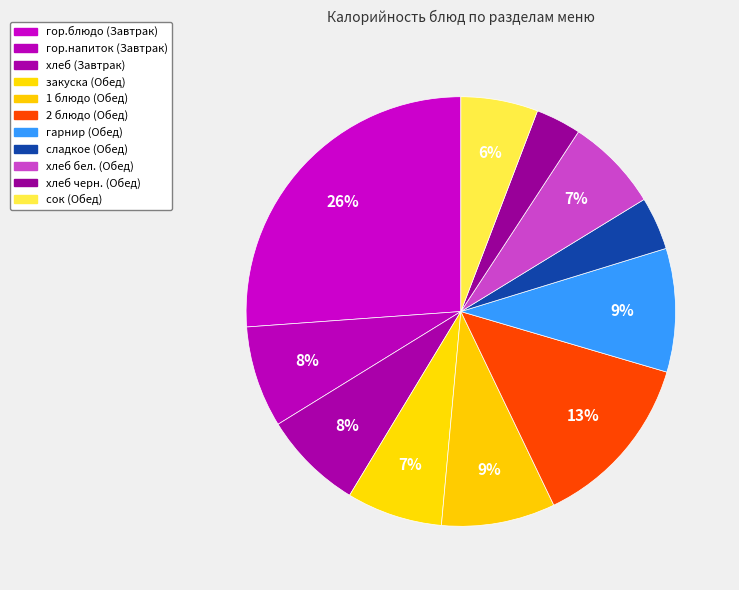

To the nearest percent, what is the average slice percentage?

9%